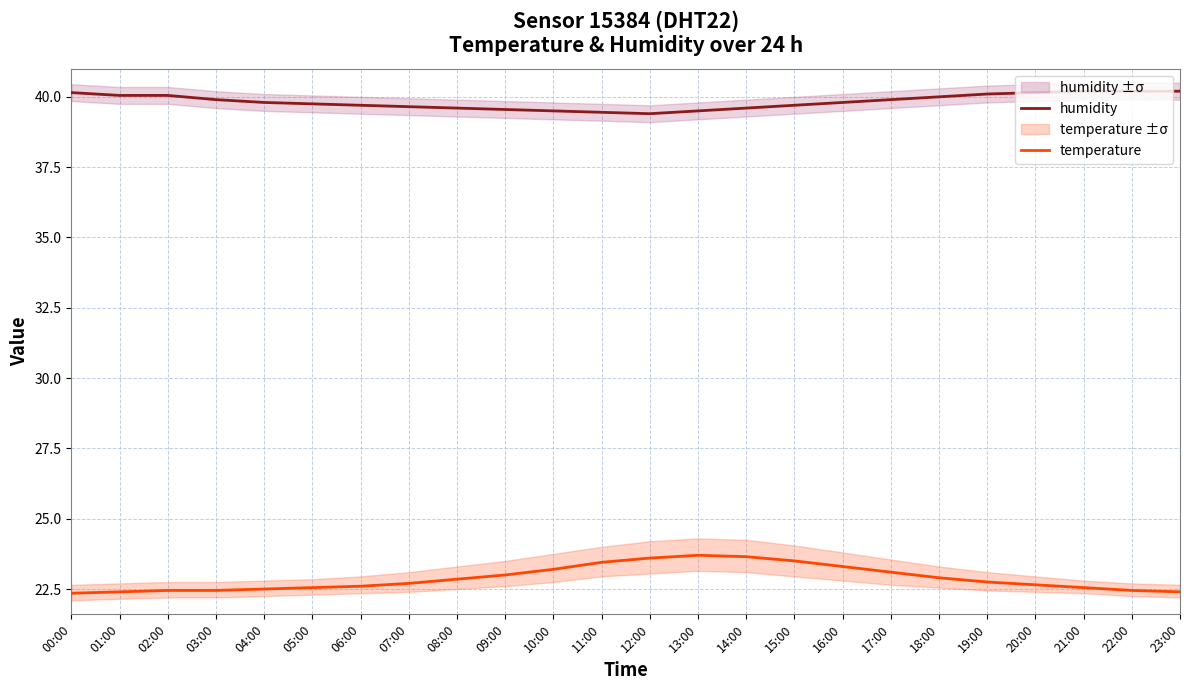

What is the spread (max minus min) of values at 19:00?

17.4